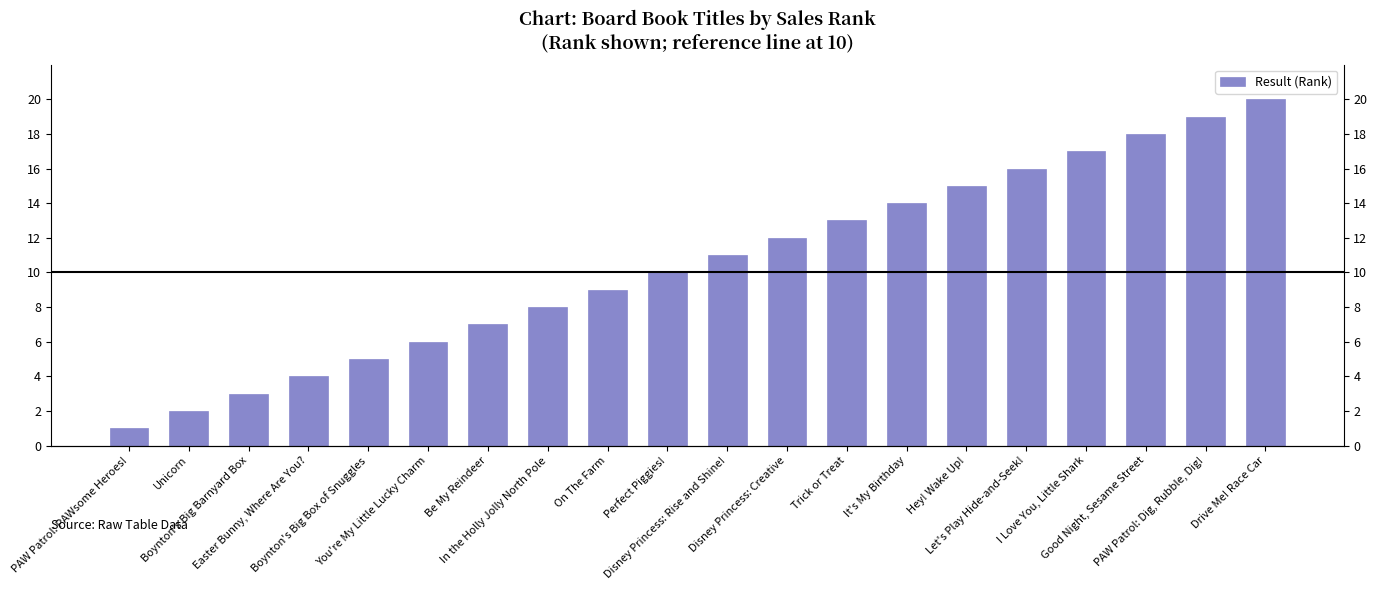

Between Be My Reindeer and Easter Bunny, Where Are You?, which is larger?

Be My Reindeer